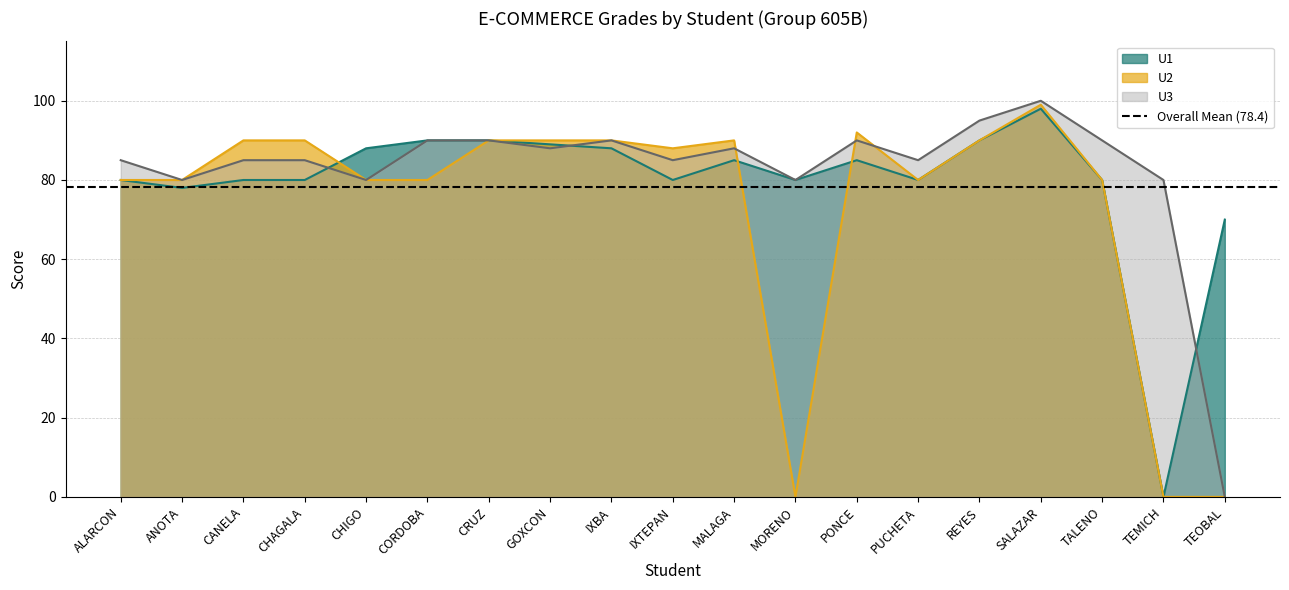

What is the difference between the maximum and second lowest values in the U3 series?

20